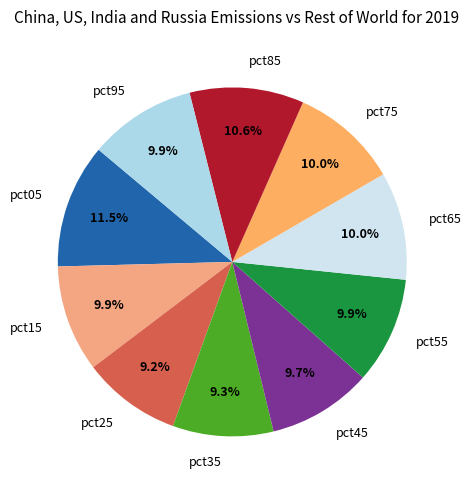

Is it true that pct35 is 19% of the pie?

False